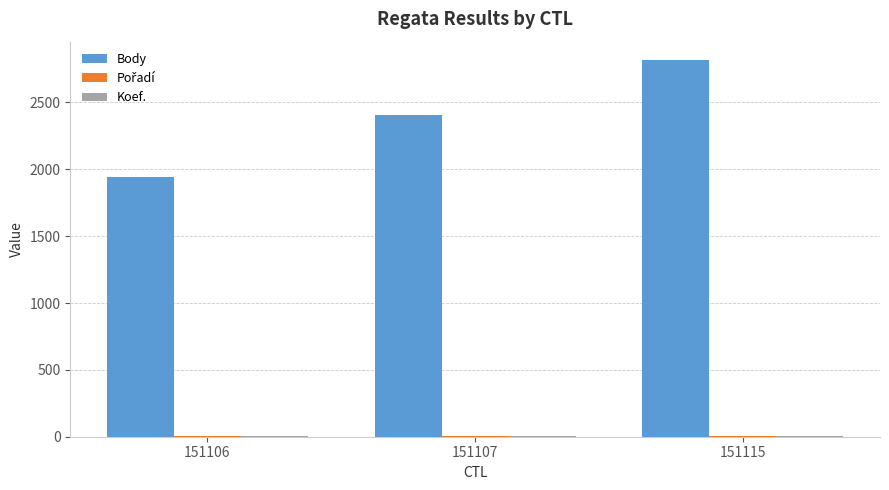

Between 151106 and 151107, which series saw the biggest shift?

Body